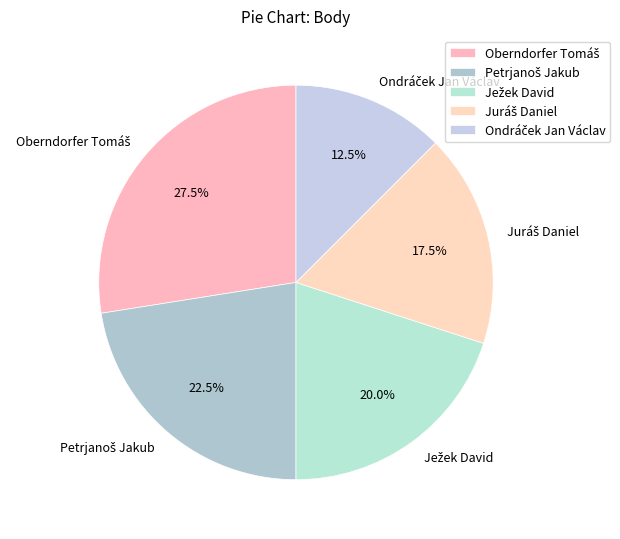

Is there any slice that represents more than half of the pie?

No